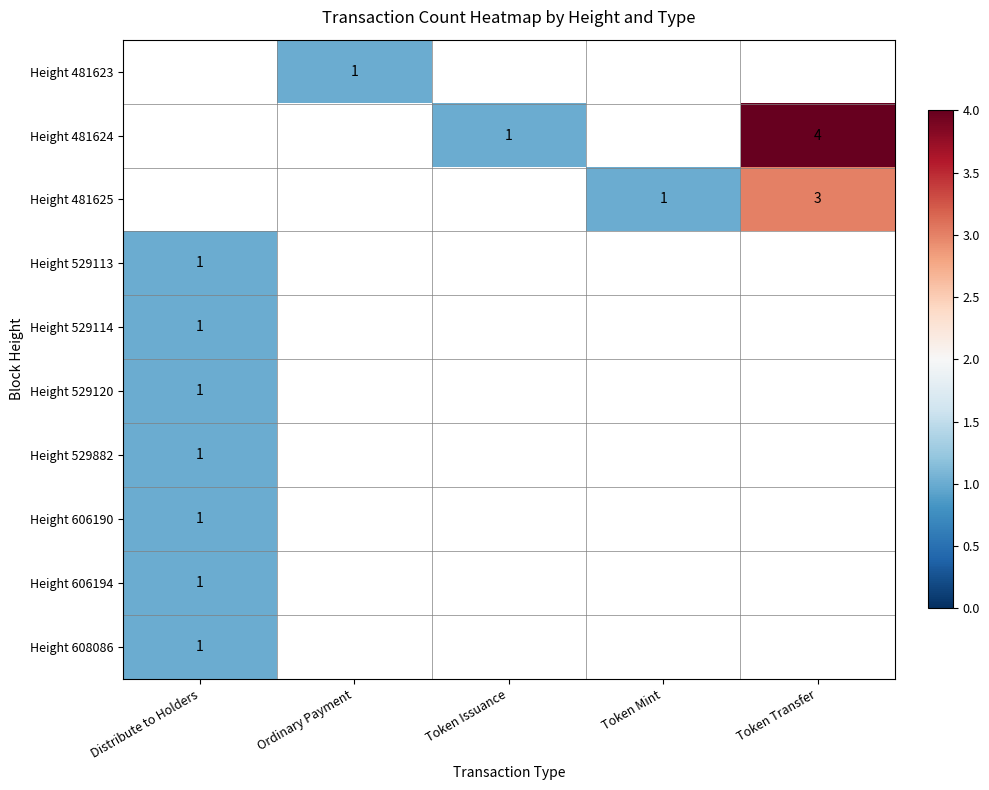

The value of Height 529882 at Distribute to Holders is 2. True or false?

False